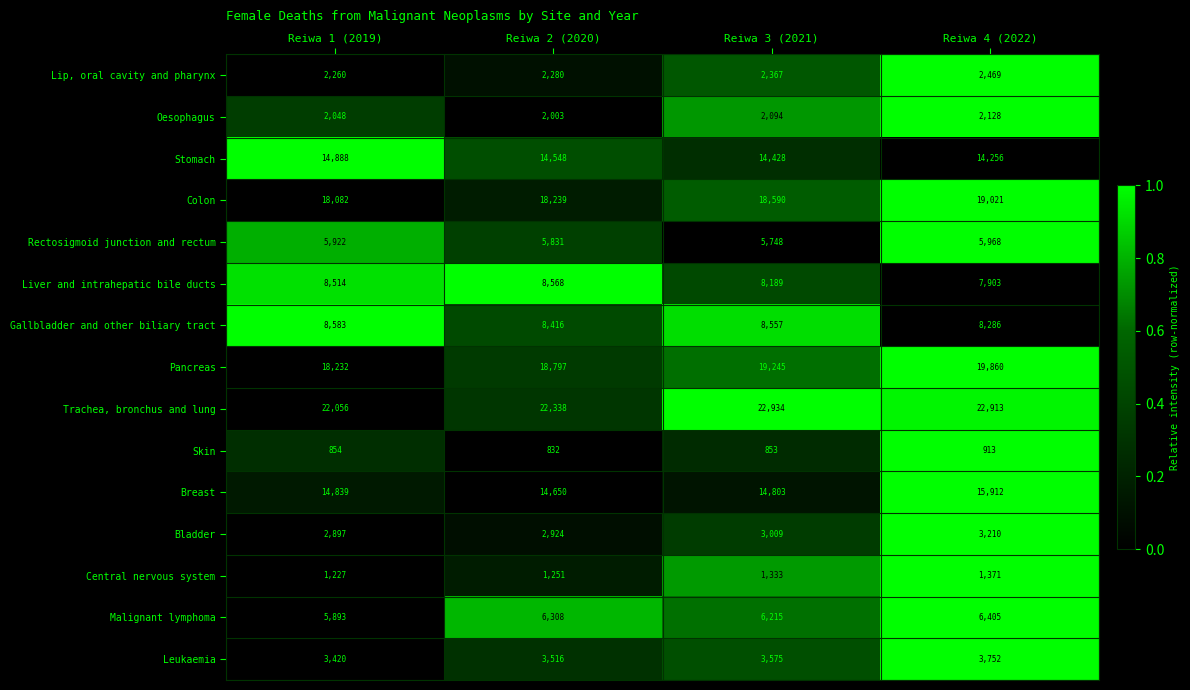

Which label corresponds to the smallest value in the chart?

Reiwa 2 (2020)